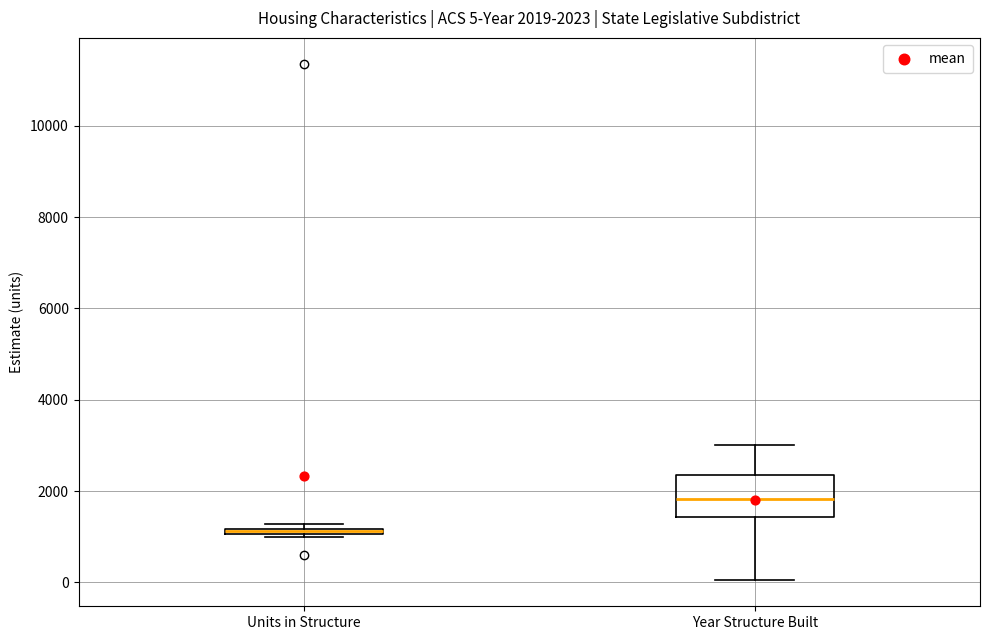

Comparing the boxes themselves (not the whiskers), which one is the tallest?

Year Structure Built